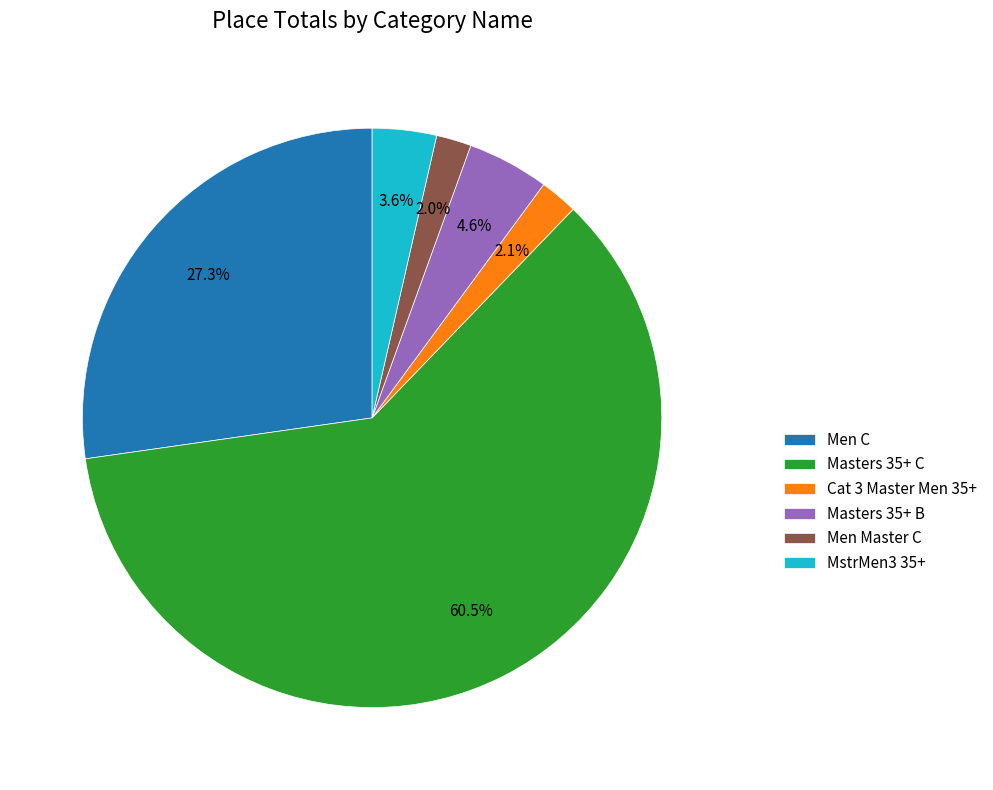

Which has a higher value, Masters 35+ B or Cat 3 Master Men 35+?

Masters 35+ B